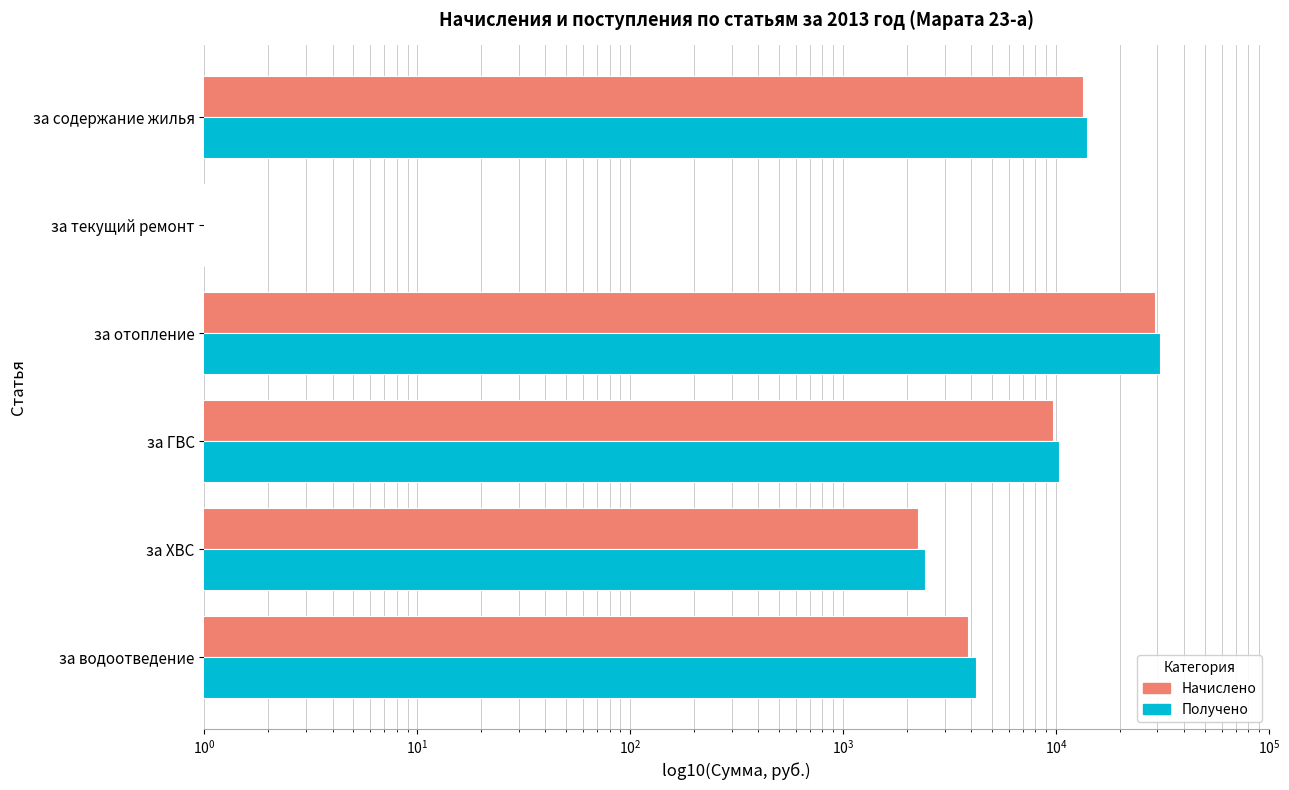

Reading right to left, list all the values displayed in this chart.

Начислено: 3847.6	2253.1	9693.4	29095.0	1.0	13362.4
Получено: 4218.4	2430.5	10343.8	30687.2	1.0	13969.8